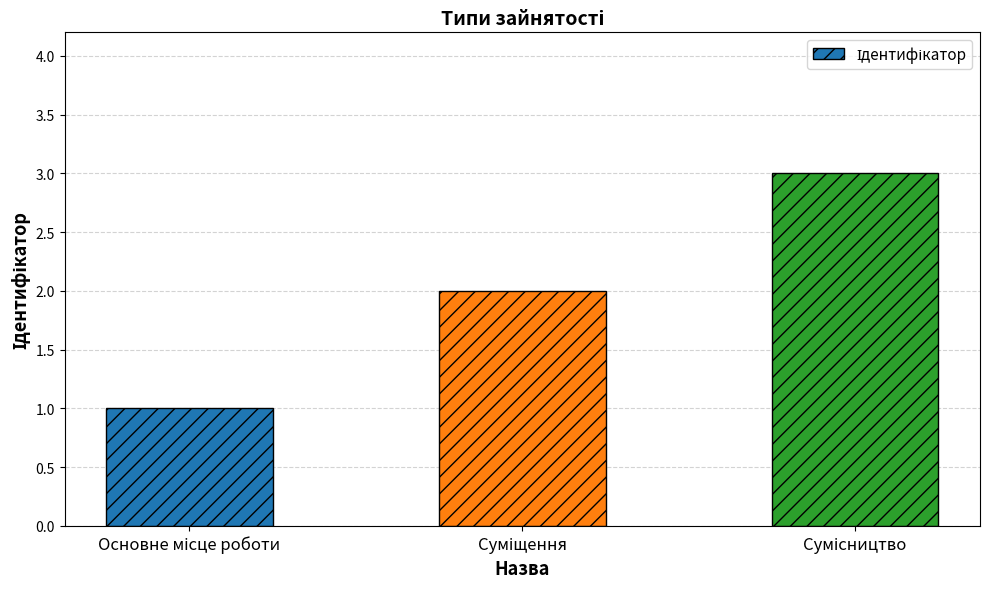

How many bars are there in total?

3